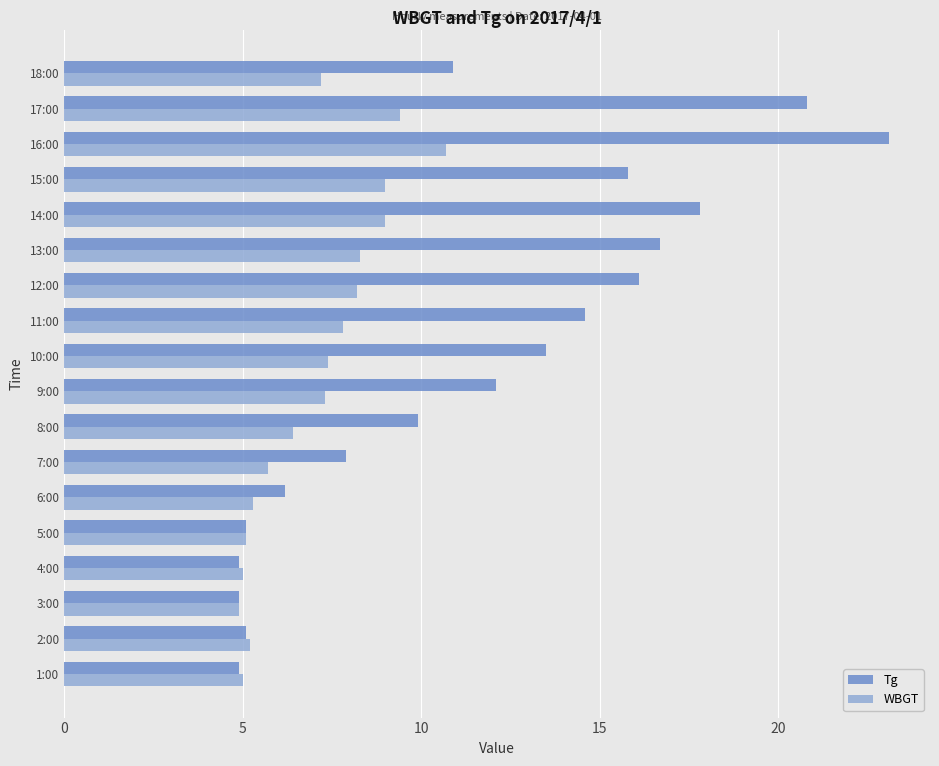

Which series changed the most between 10:00 and 18:00?

Tg